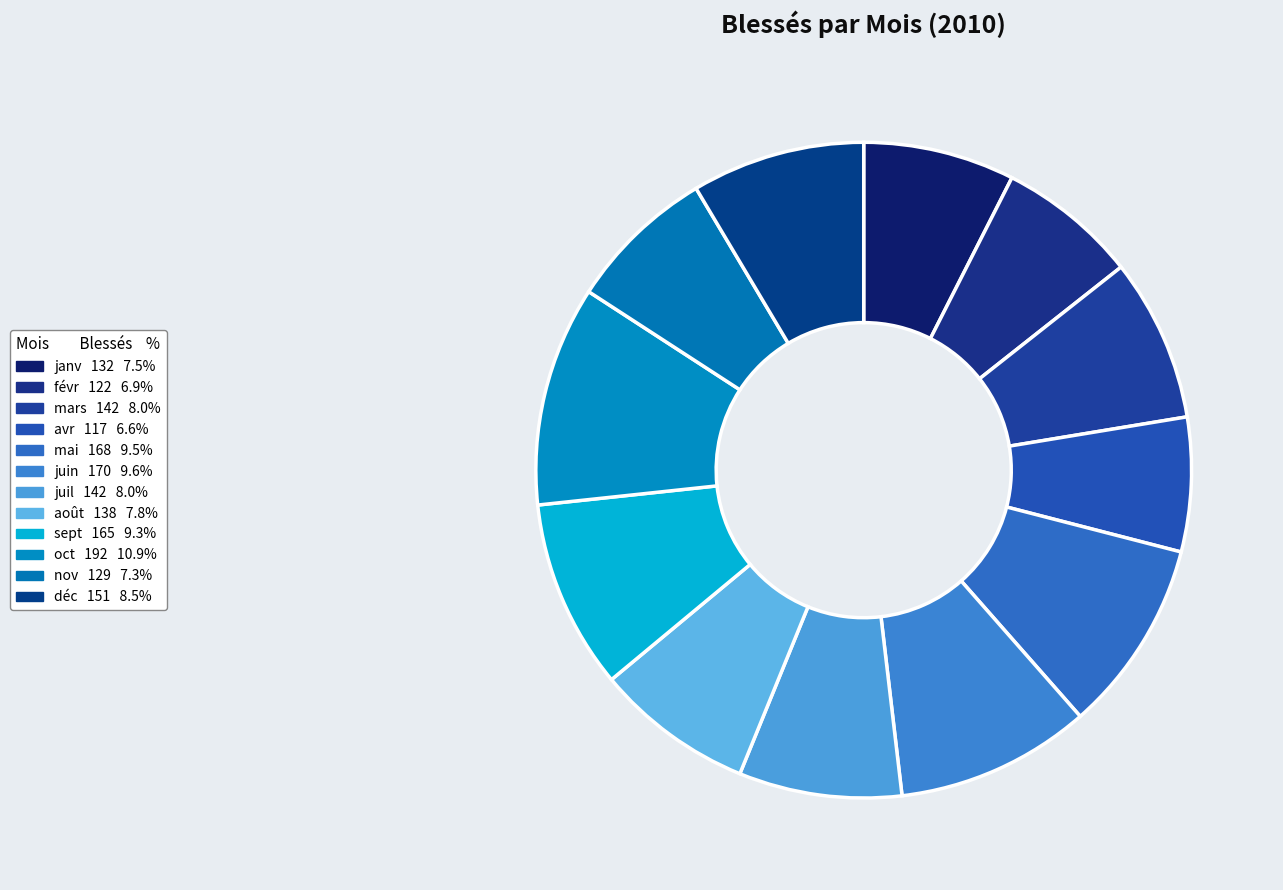

What is the largest slice in the pie chart?

oct